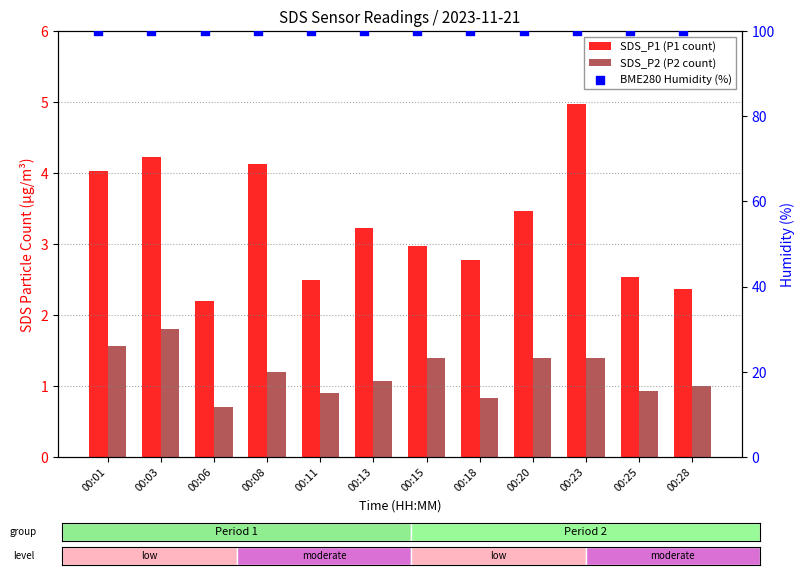

Which series reaches the maximum Y coordinate?

BME280 Humidity (%)